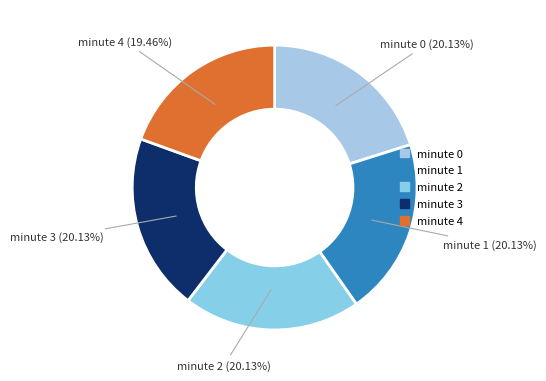

What is the smallest slice in the pie chart?

minute 4